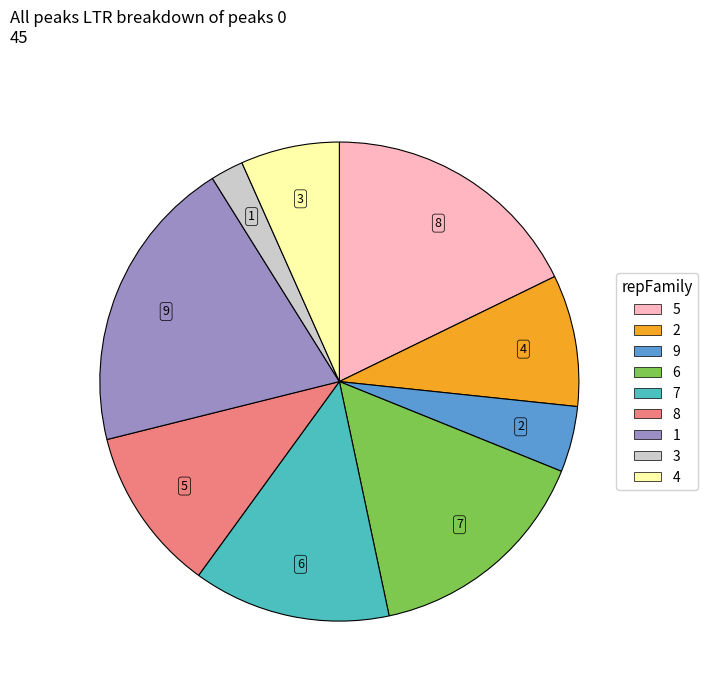

Which slice is the smallest?

3